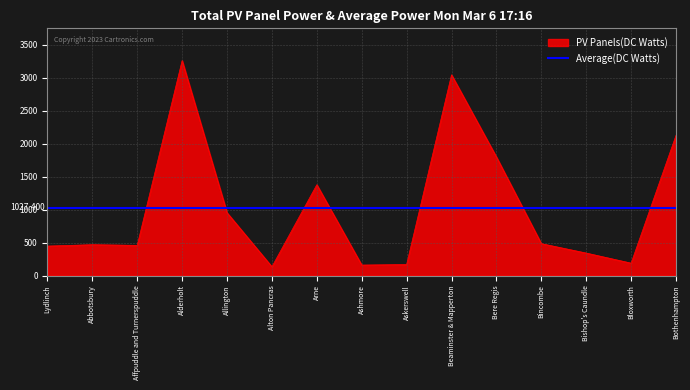

What is the label of the 12th point from the right?

Alderholt